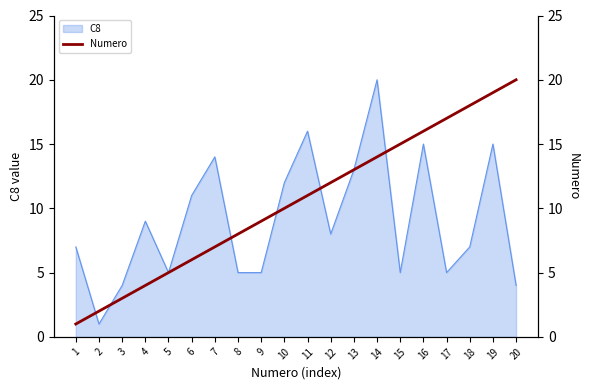

True or false: C8 has a value of 7 at 8.

False